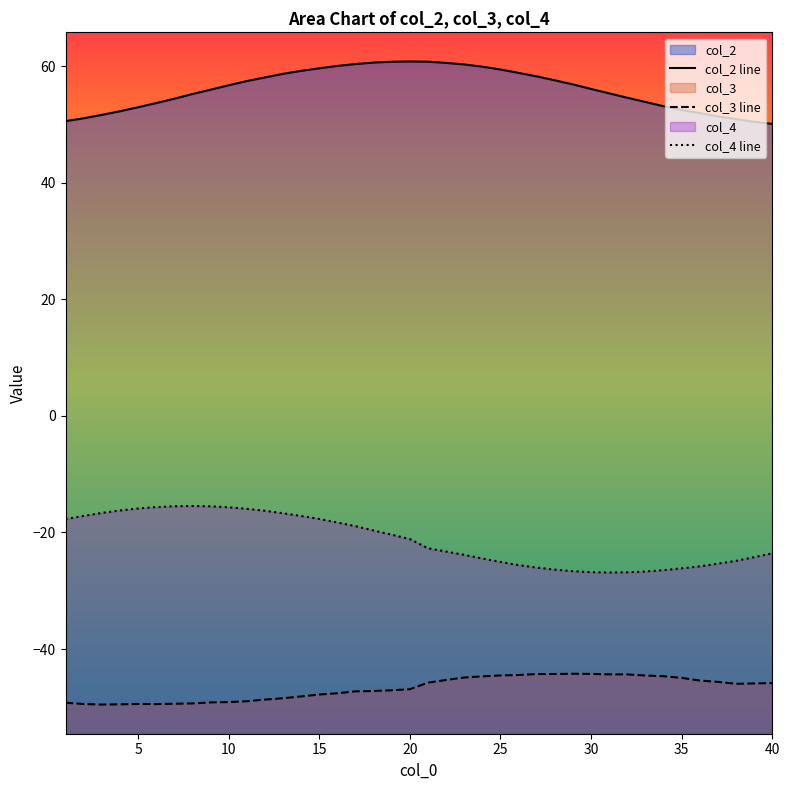

At which category does the data reach its first local peak?

20